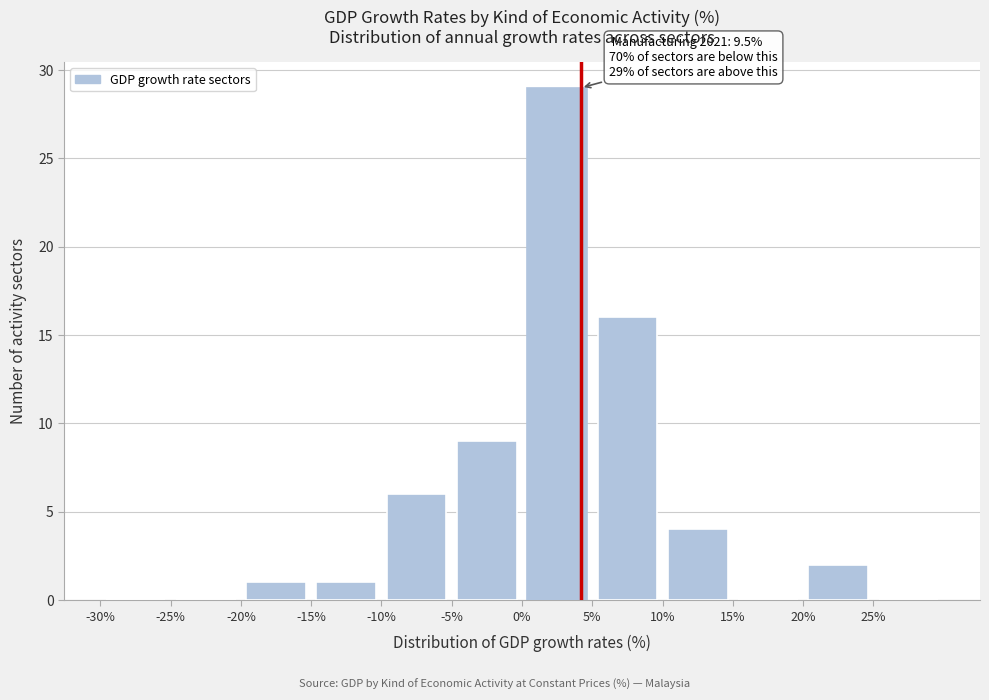

Over which range of the x-axis is the bar tallest?

0 to 5